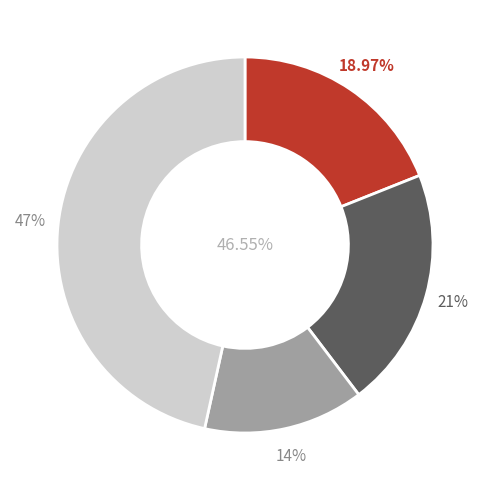

To the nearest percent, what is the difference between the CHAQUETA CHEFF / ZAPATO and GORROS / DELANTAL slice percentages?

7%